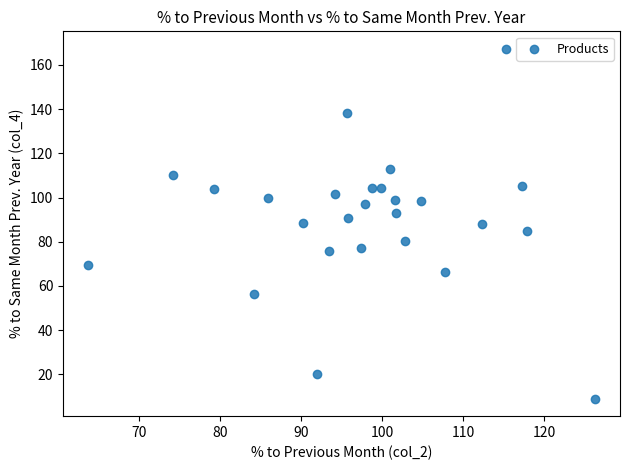

What is the range of X values (max minus min)?

62.5